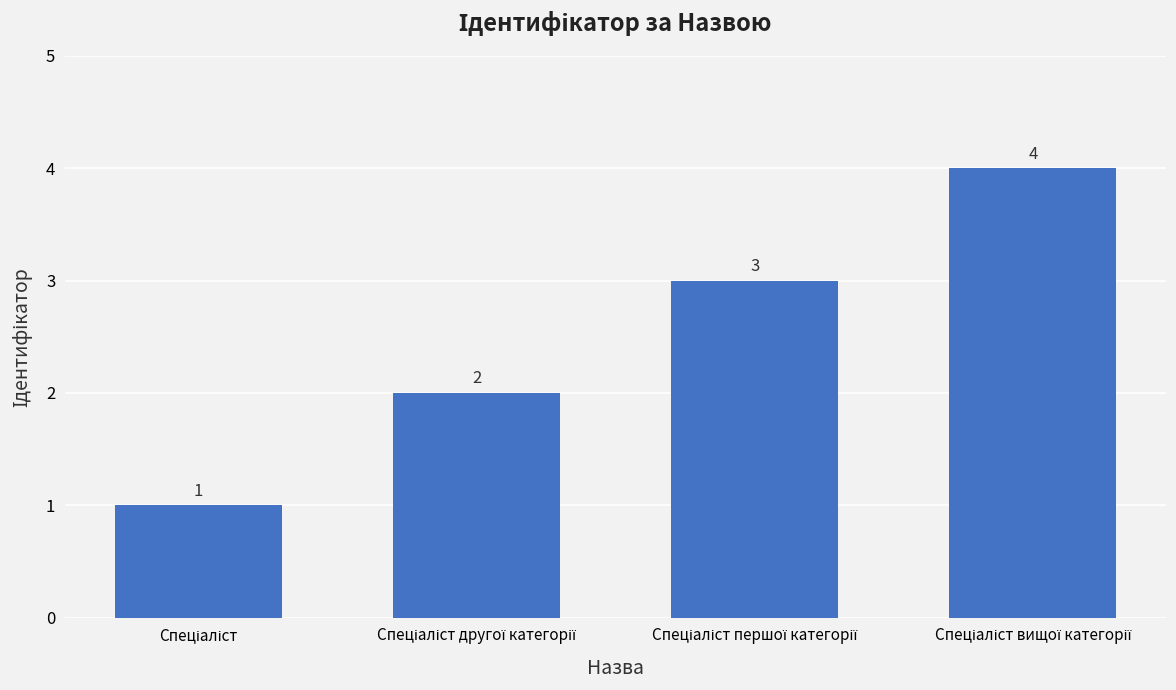

What is the difference between the maximum and minimum values?

3